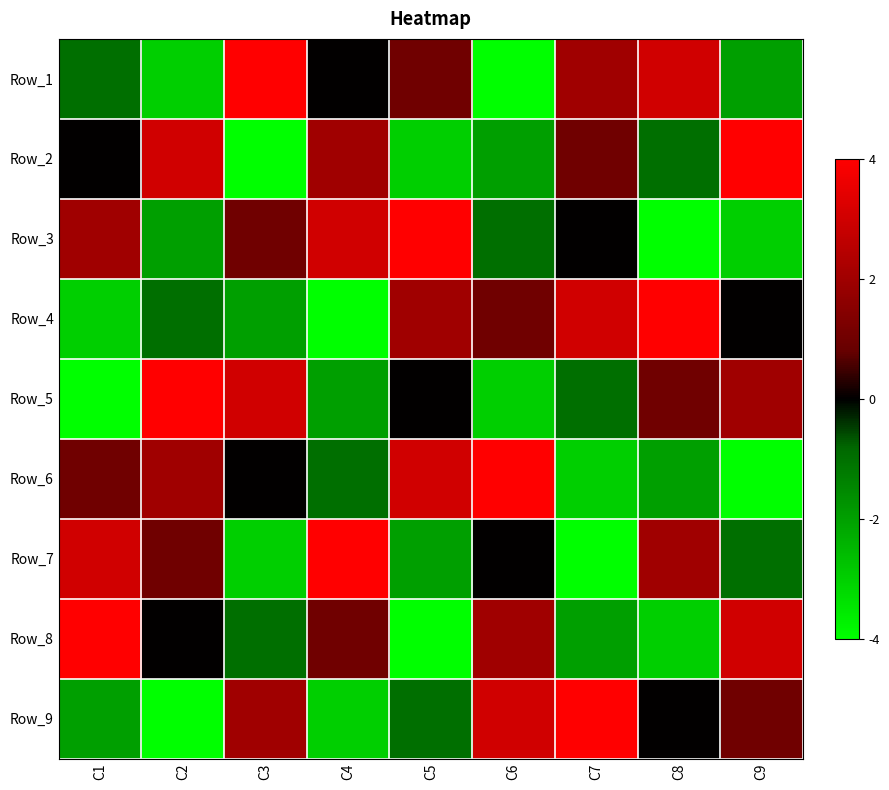

Reading left to right, what are all the values shown in this chart?

Row_1: C1=-1	C2=-3	C3=4	C4=0	C5=1	C6=-4	C7=2	C8=3	C9=-2
Row_2: C1=0	C2=3	C3=-4	C4=2	C5=-3	C6=-2	C7=1	C8=-1	C9=4
Row_3: C1=2	C2=-2	C3=1	C4=3	C5=4	C6=-1	C7=0	C8=-4	C9=-3
Row_4: C1=-3	C2=-1	C3=-2	C4=-4	C5=2	C6=1	C7=3	C8=4	C9=0
Row_5: C1=-4	C2=4	C3=3	C4=-2	C5=0	C6=-3	C7=-1	C8=1	C9=2
Row_6: C1=1	C2=2	C3=0	C4=-1	C5=3	C6=4	C7=-3	C8=-2	C9=-4
Row_7: C1=3	C2=1	C3=-3	C4=4	C5=-2	C6=0	C7=-4	C8=2	C9=-1
Row_8: C1=4	C2=0	C3=-1	C4=1	C5=-4	C6=2	C7=-2	C8=-3	C9=3
Row_9: C1=-2	C2=-4	C3=2	C4=-3	C5=-1	C6=3	C7=4	C8=0	C9=1